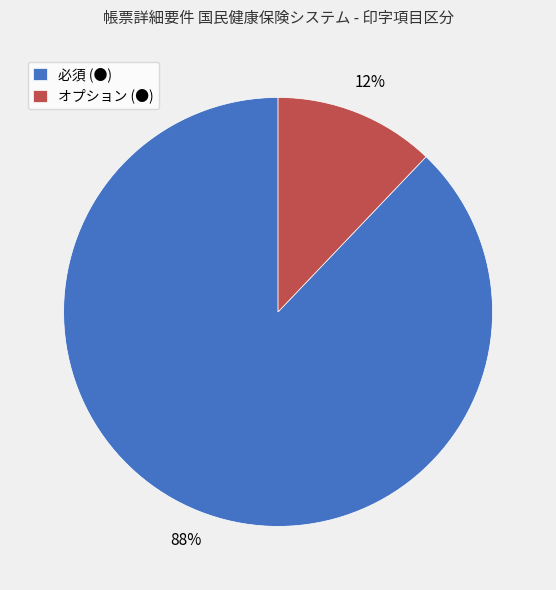

To the nearest percent, what percentage of the pie is 必須 (●)?

88%